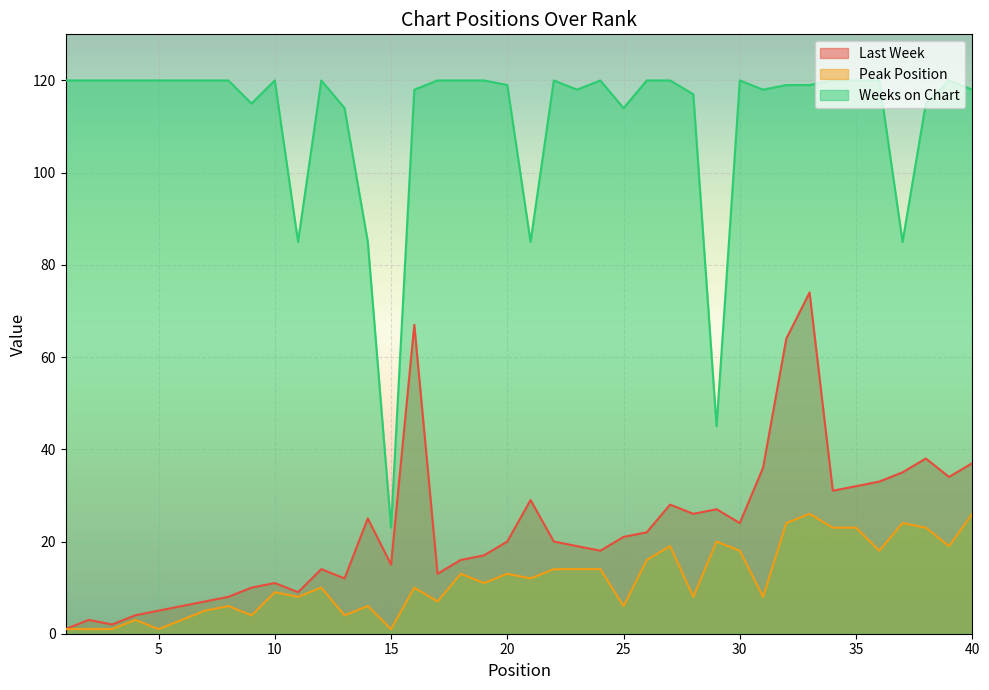

At how many categories does at least one series exceed 21?

40